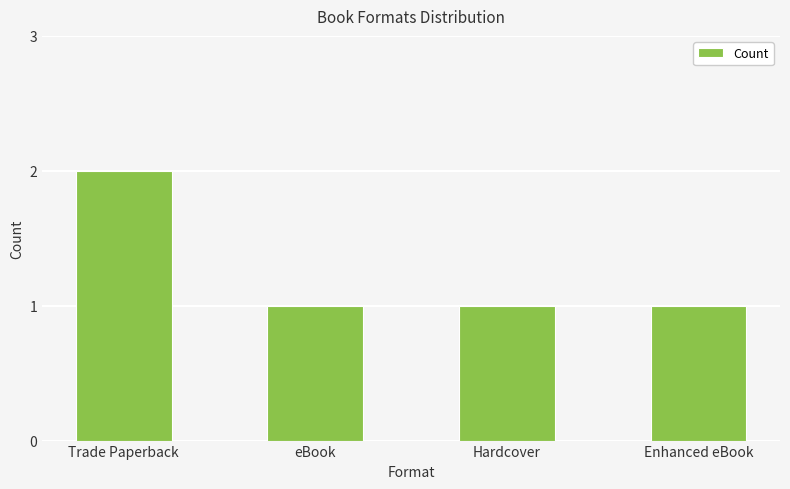

Is it true that the value at Hardcover is 2?

False